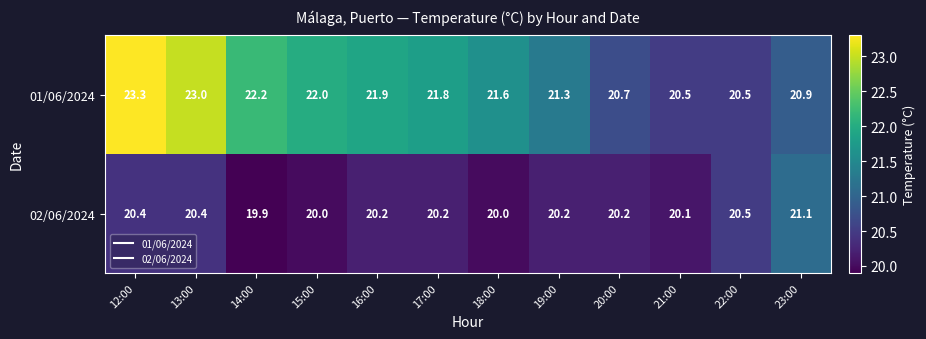

Count the number of data series in this chart.

2